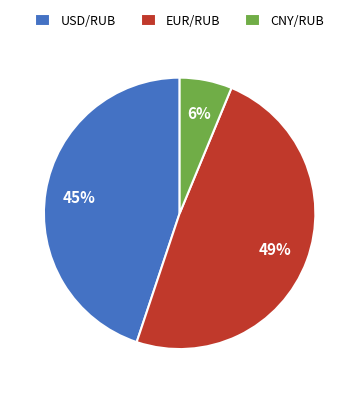

Rank the categories by value from highest to lowest.

EUR/RUB, USD/RUB, CNY/RUB